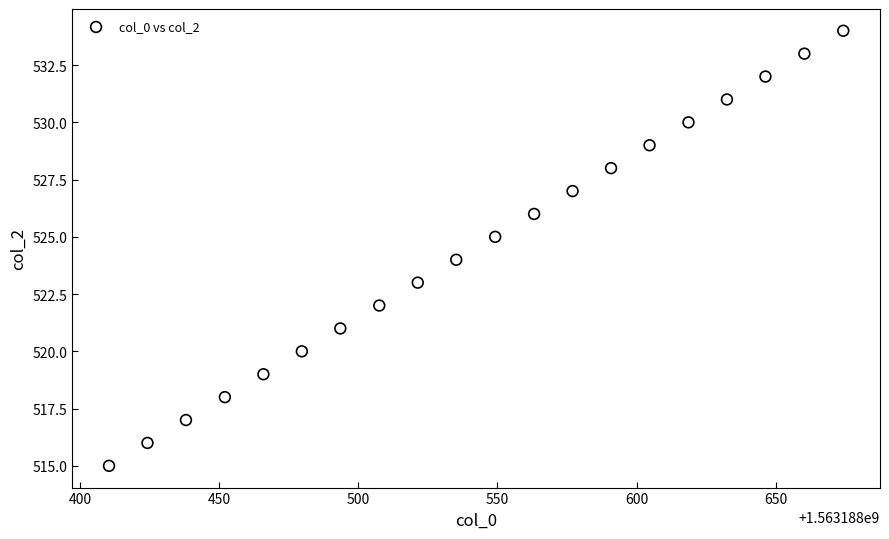

What is the range of Y values (max minus min)?

19